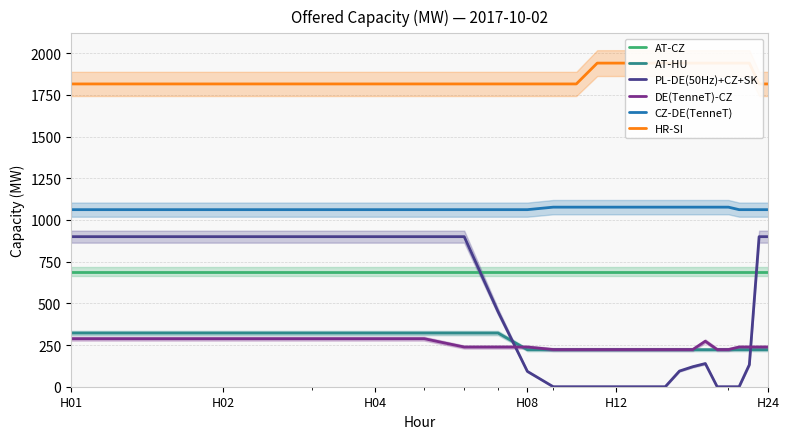

How many data points in CZ-DE(TenneT) are less than 1077?

12